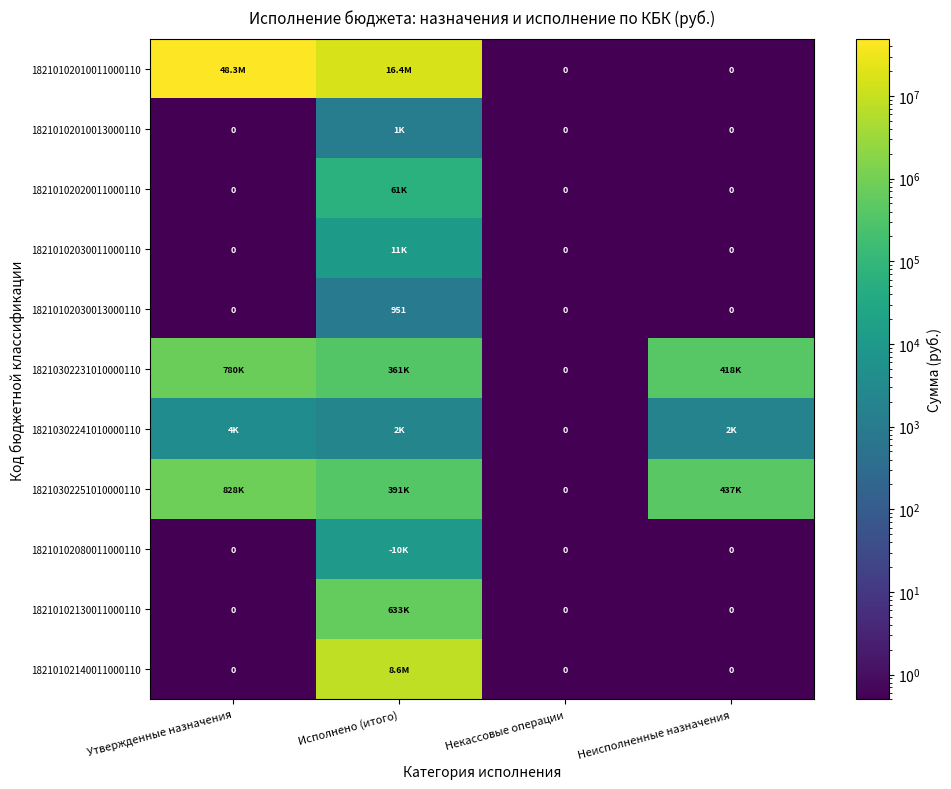

What is the approximate value of 18210302251010000110 at Утвержденные назначения?

828000.0